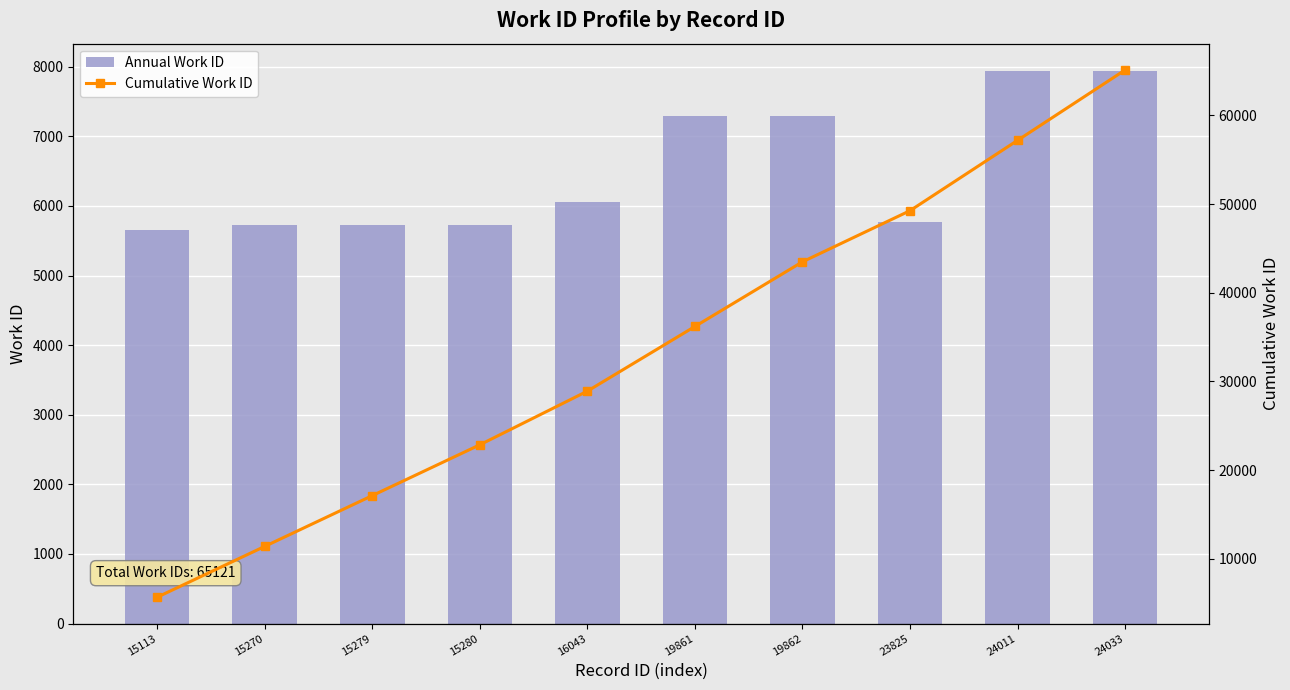

Between 15113 and 16043, which series saw the biggest shift?

Cumulative Work ID